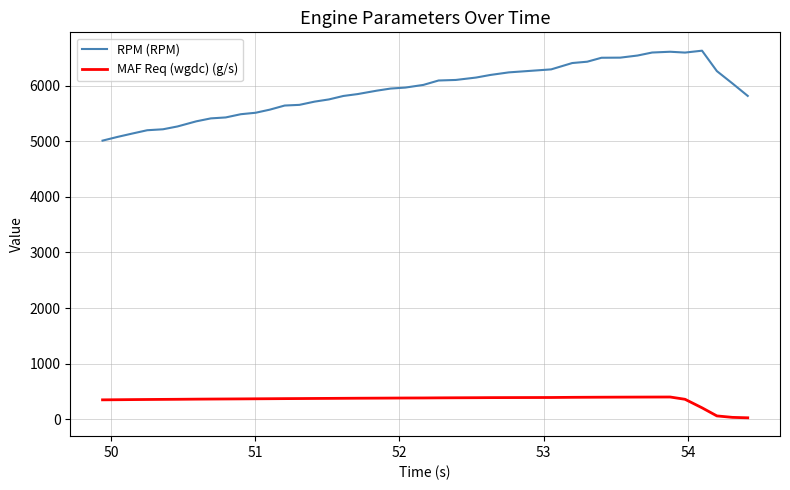

What is the sum of all MAF Req (wgdc) (g/s) values?

13880.9